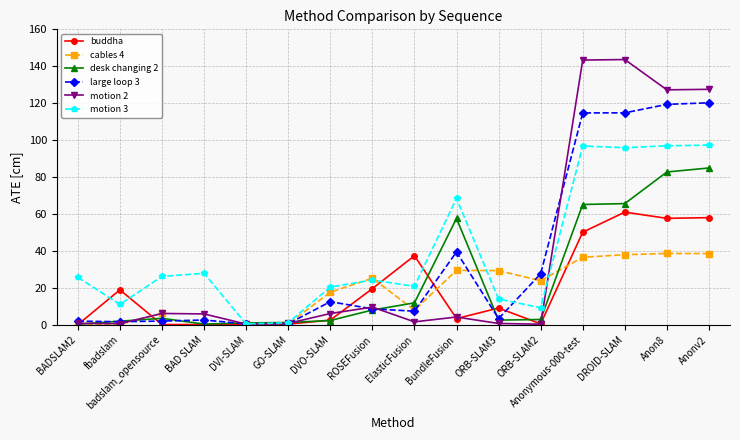

What is the difference between the maximum and minimum values in the motion 3 series?

96.8